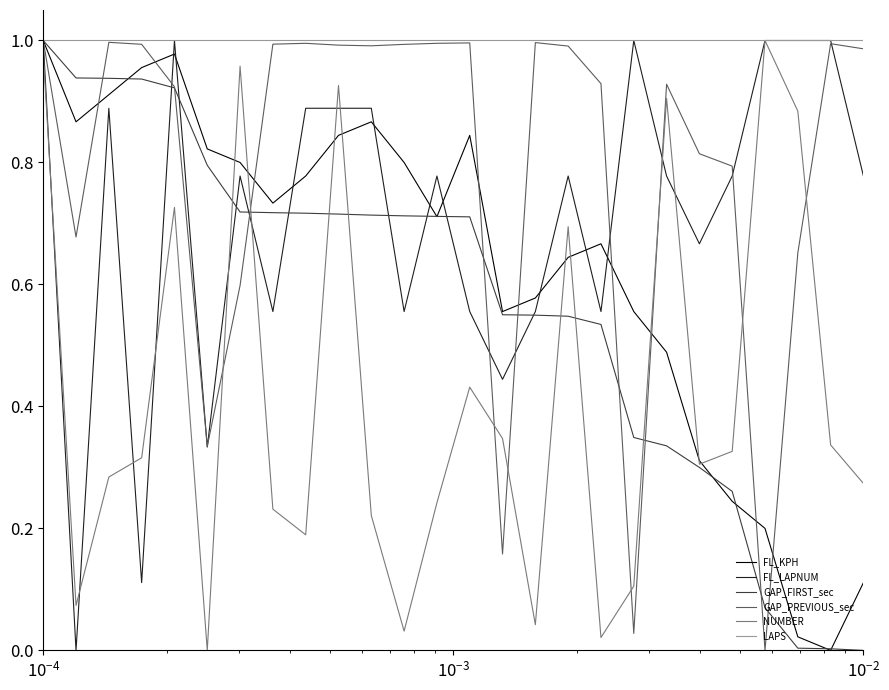

What are all the series names shown in the legend?

FL_KPH, FL_LAPNUM, GAP_FIRST_sec, GAP_PREVIOUS_sec, NUMBER, LAPS